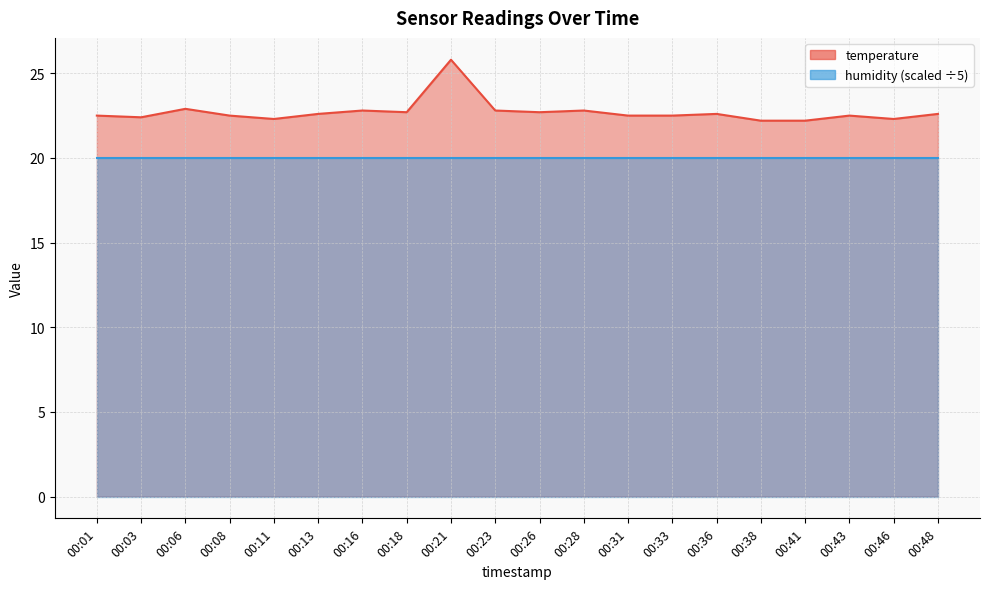

Does the chart have visible grid lines?

Yes